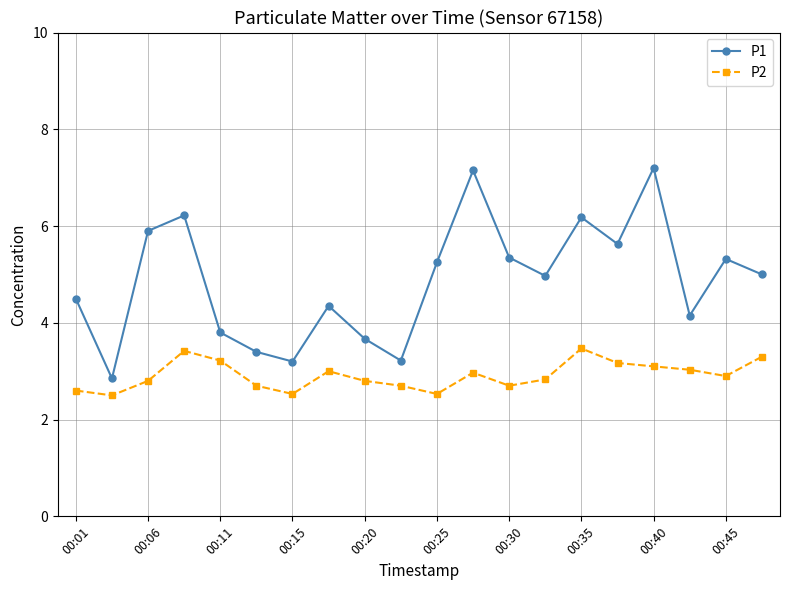

How many lines are shown in the chart?

2